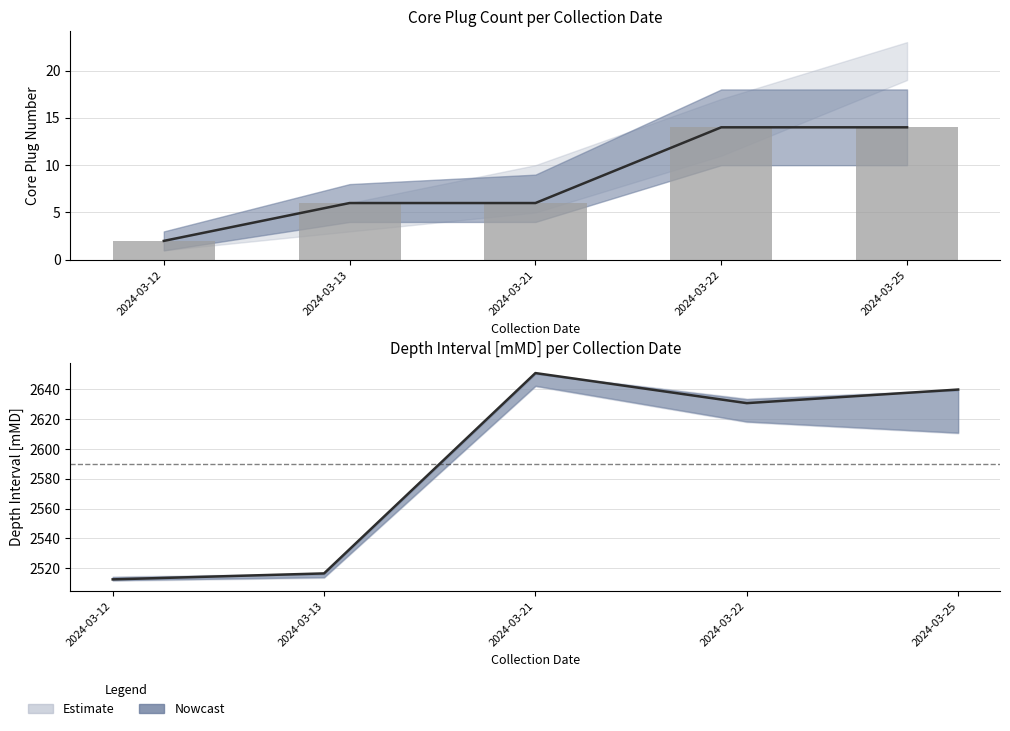

Which series has the widest spread of values?

Depth Interval [mMD]